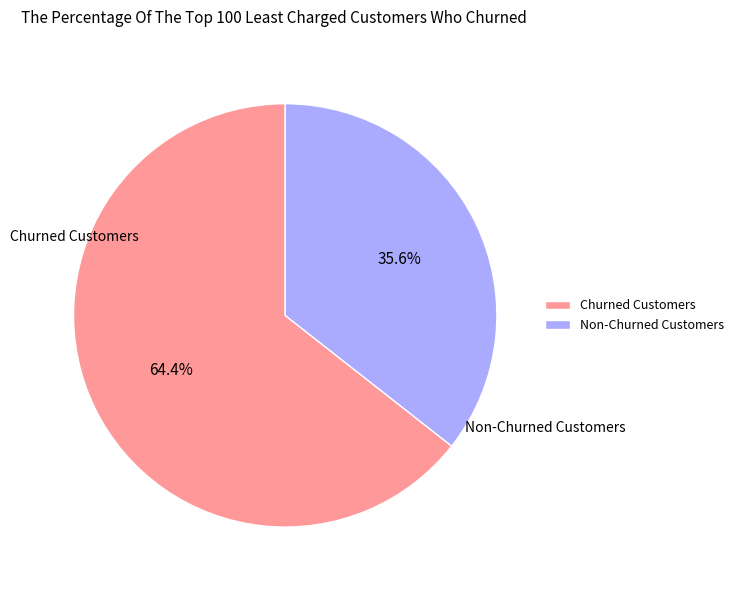

Which has a higher value, Non-Churned Customers or Churned Customers?

Churned Customers